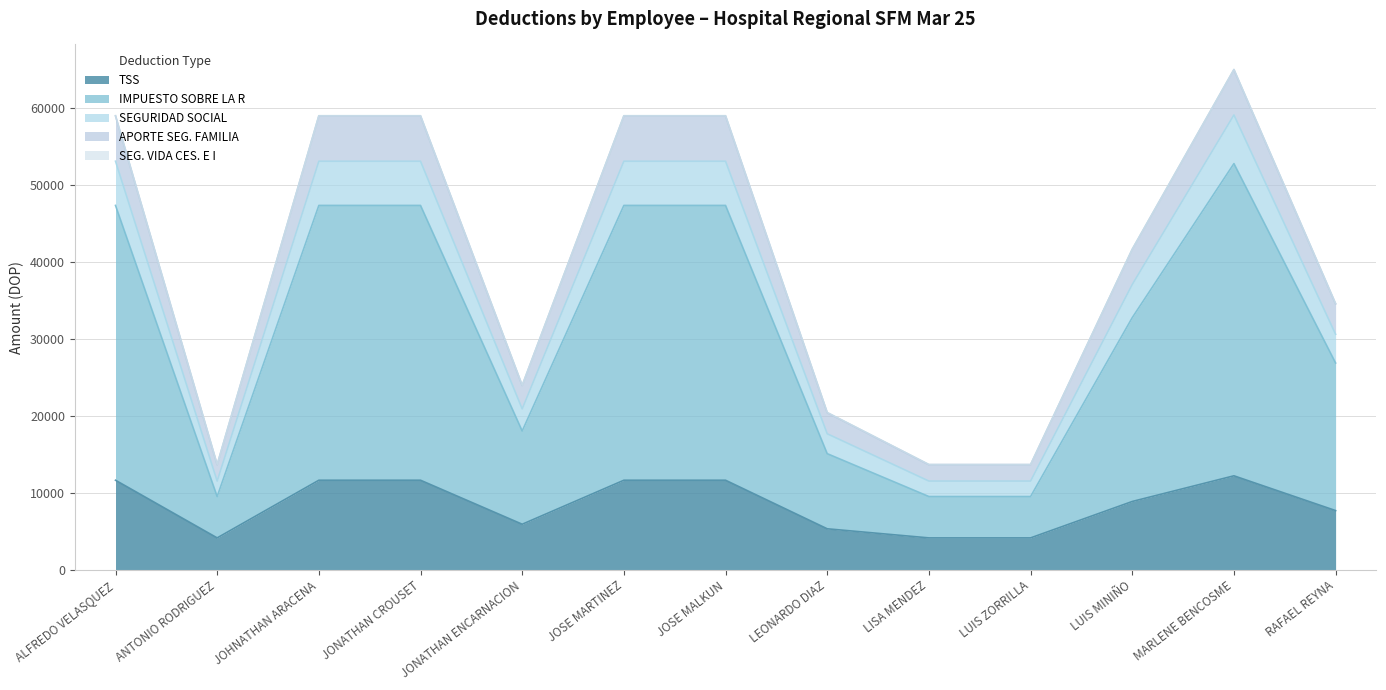

Does the chart display data point markers on the line(s)?

No